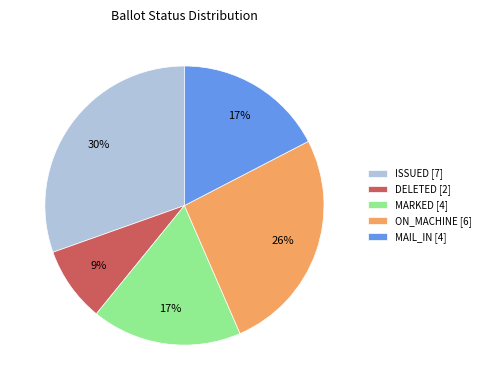

Is there a majority slice in this chart?

No